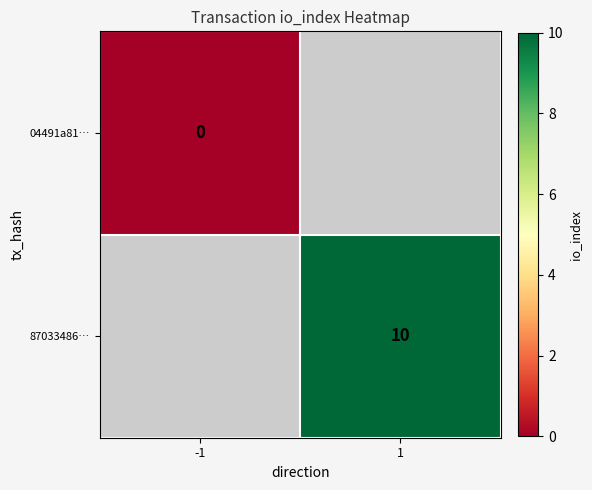

The 87033486… series shows 10 at 1. True or false?

True